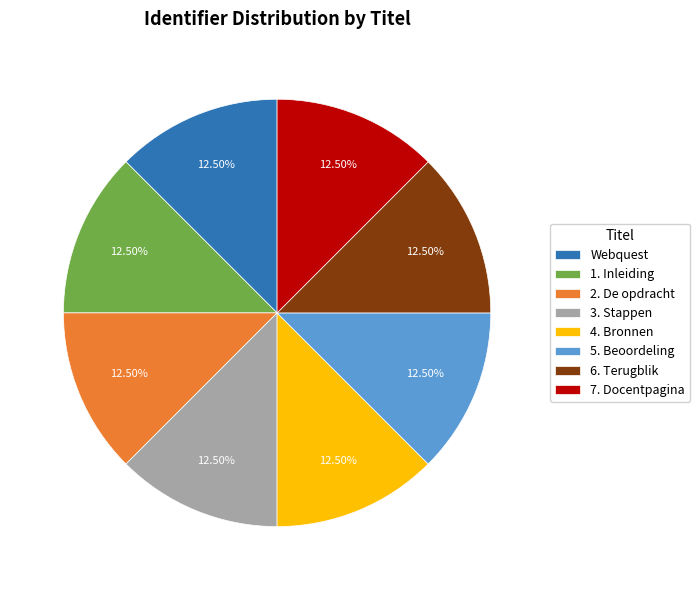

Approximately how many times larger is the value at 3. Stappen compared to 4. Bronnen?

1.0